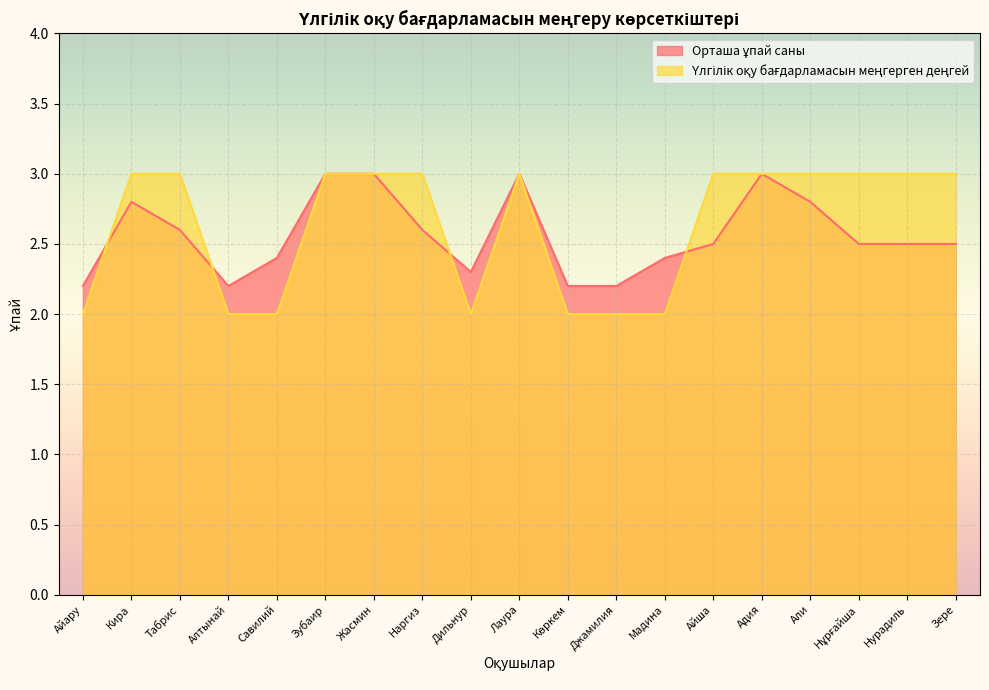

Reading right to left, what are all the values shown in this chart?

Орташа ұпай саны: Зере=2.5	Нурадиль=2.5	Нұрғайша=2.5	Али=2.8	Адия=3.0	Айша=2.5	Мадина=2.4	Джамилия=2.2	Көркем=2.2	Лаура=3.0	Дильнур=2.3	Наргиз=2.6	Жасмин=3.0	Зубаир=3.0	Савилий=2.4	Алтынай=2.2	Табрис=2.6	Кира=2.8	Айару=2.2
Үлгілік оқу бағдарламасын меңгерген деңгей: Зере=3.0	Нурадиль=3.0	Нұрғайша=3.0	Али=3.0	Адия=3.0	Айша=3.0	Мадина=2.0	Джамилия=2.0	Көркем=2.0	Лаура=3.0	Дильнур=2.0	Наргиз=3.0	Жасмин=3.0	Зубаир=3.0	Савилий=2.0	Алтынай=2.0	Табрис=3.0	Кира=3.0	Айару=2.0